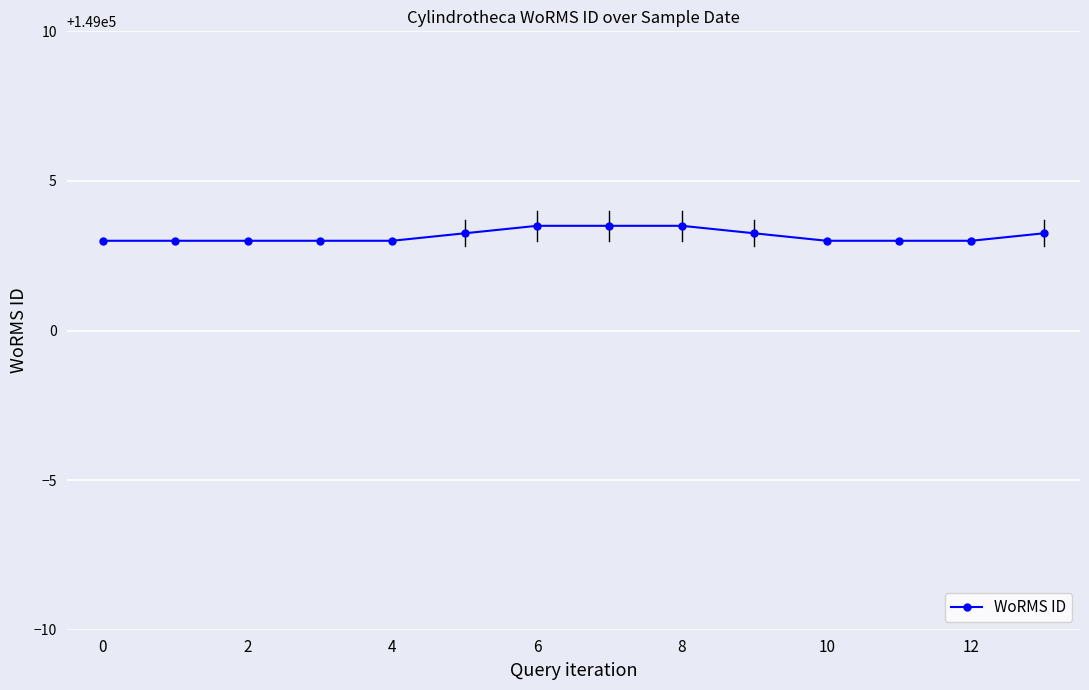

What is the smallest value displayed?

149003.0